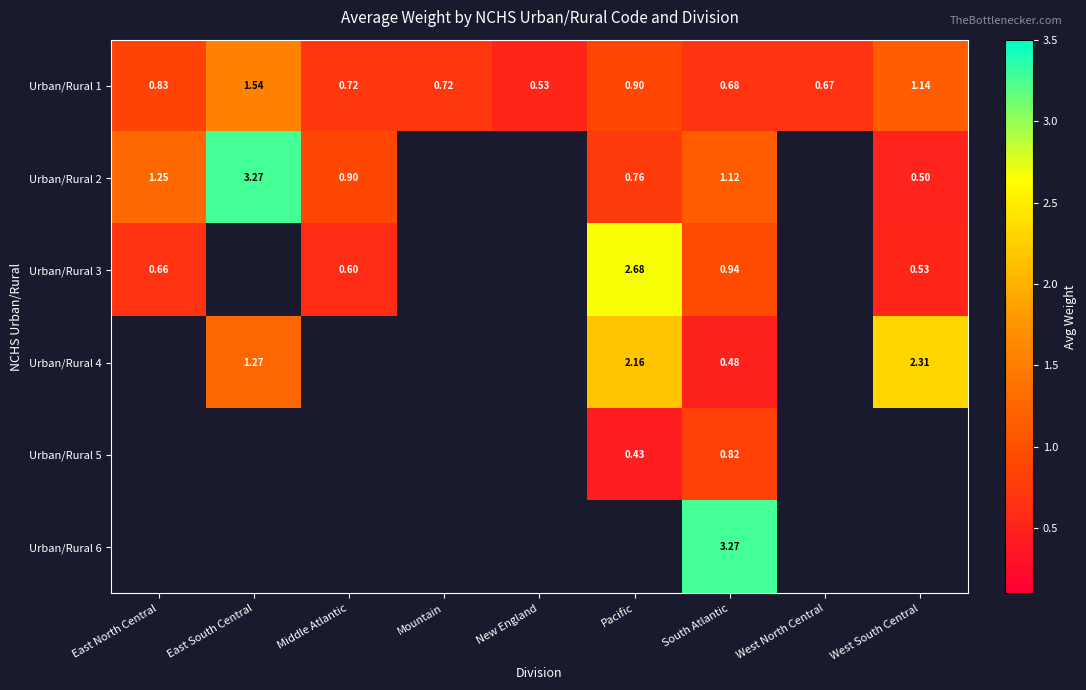

Is the value of Urban/Rural 4 at Pacific greater than the value of Urban/Rural 3 at East North Central?

Yes